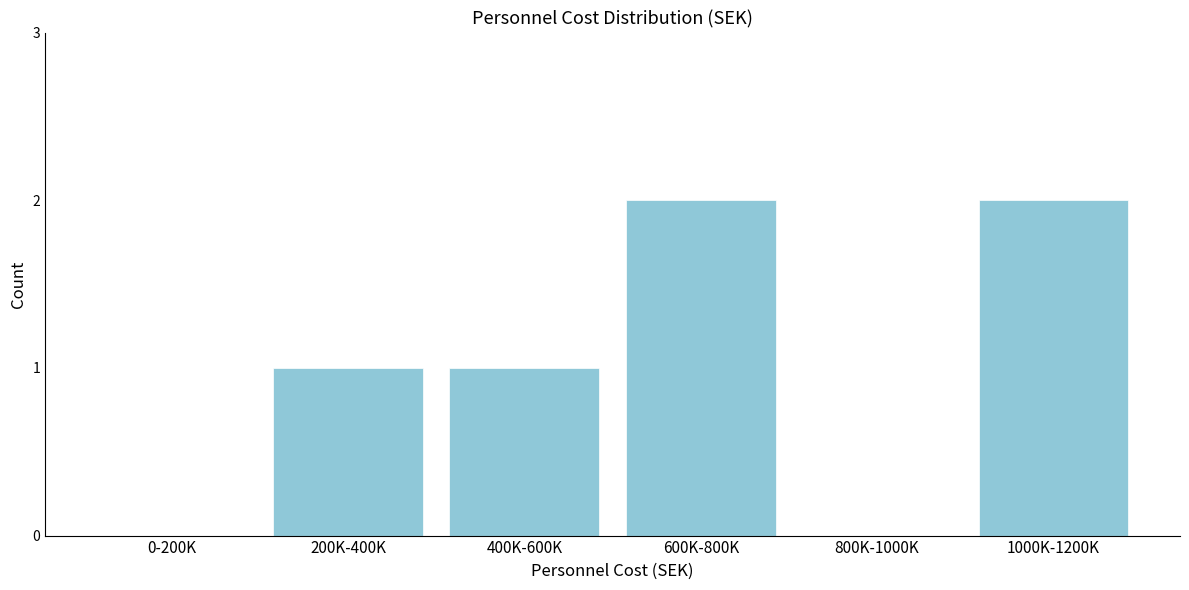

Reading right to left, what are all the values shown in this chart?

1000K-1200K=2	800K-1000K=0	600K-800K=2	400K-600K=1	200K-400K=1	0-200K=0